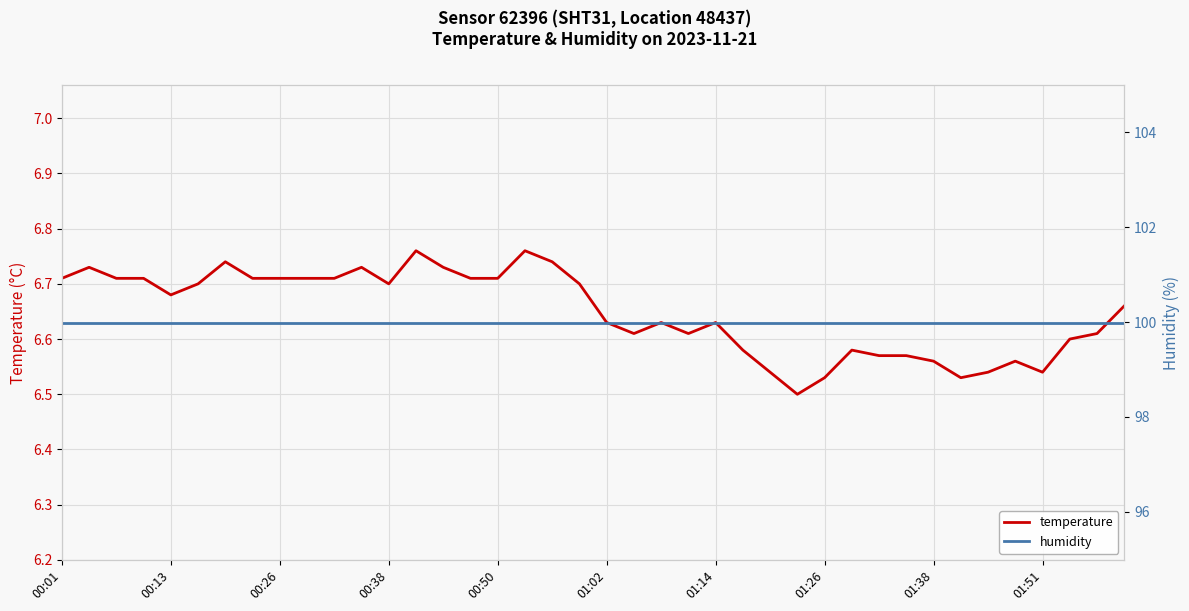

How many lines are shown in the chart?

2